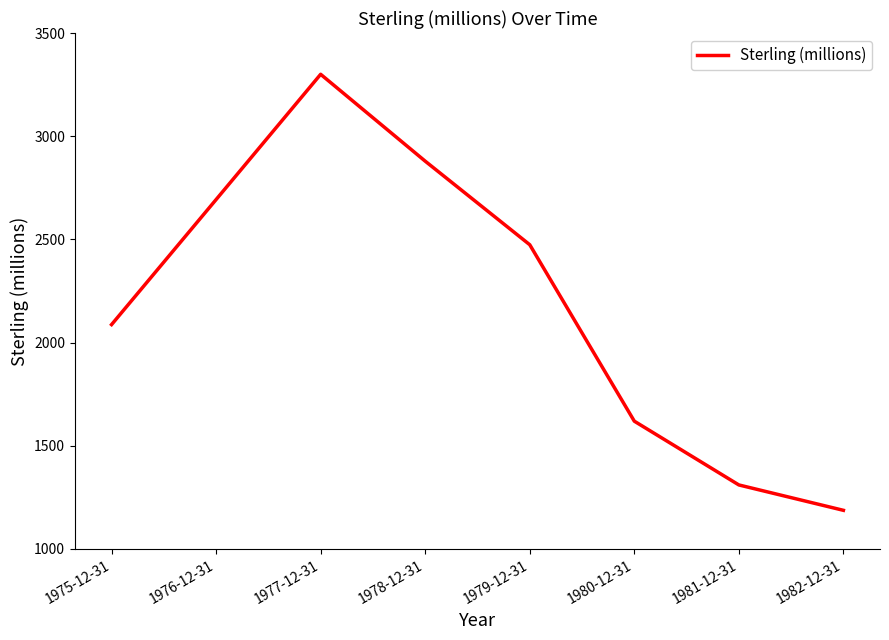

What is the sum of all values?

17549